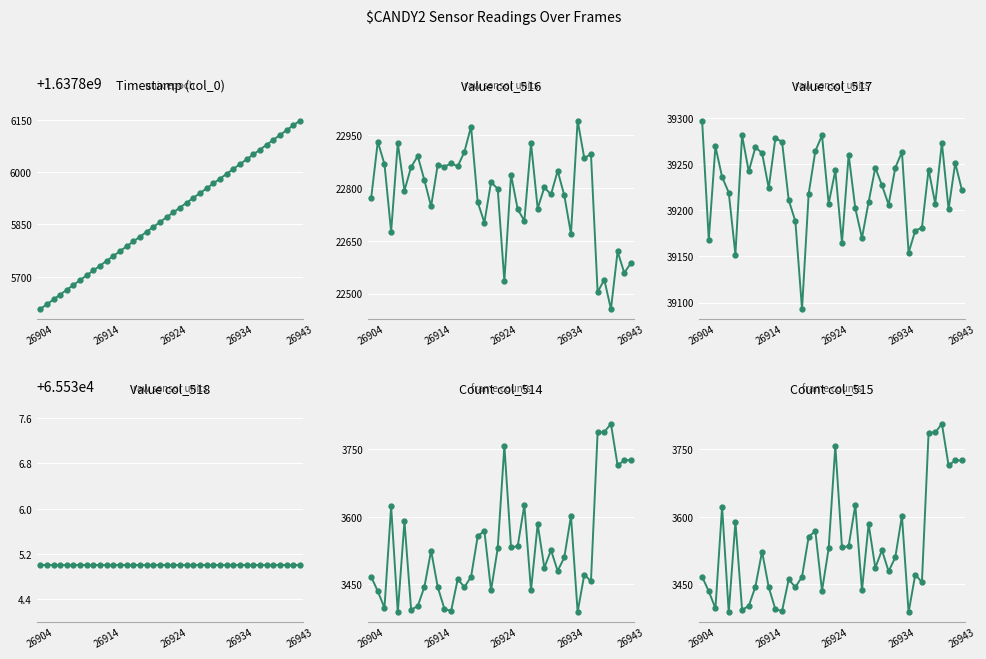

What is the spread (max minus min) of values at 28?

1637802516.5